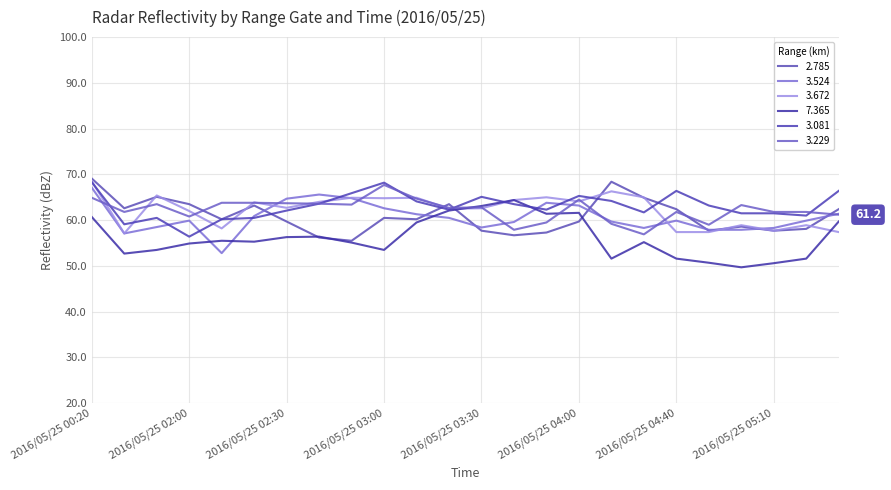

At which category does 7.365 reach its first local peak?

2016/05/25 02:10